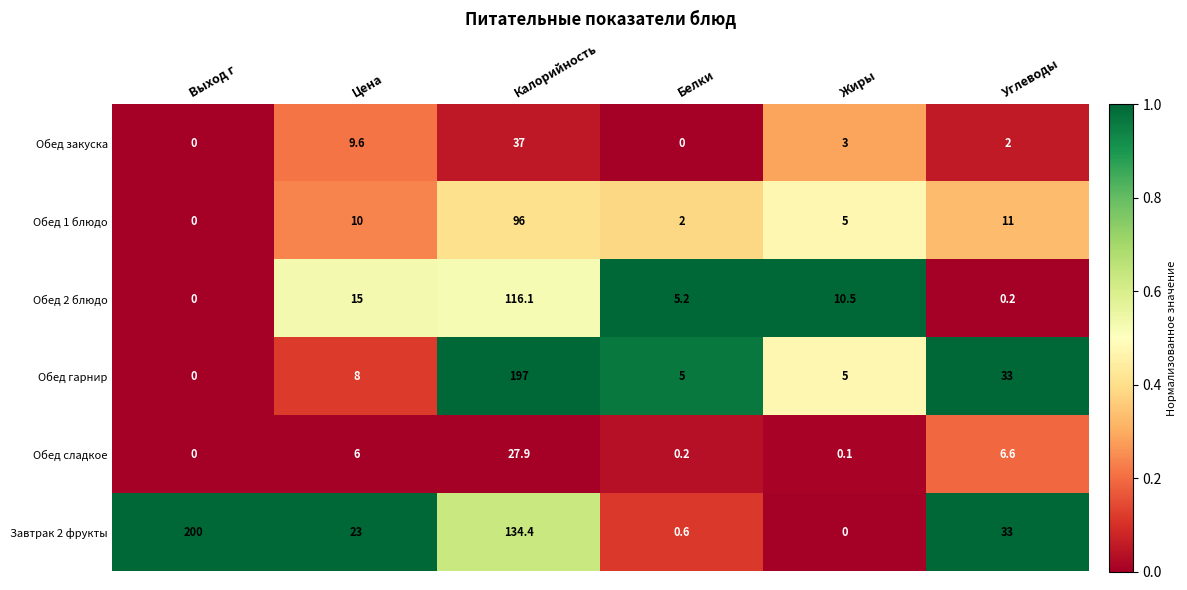

What is the difference between the maximum and minimum values in the Обед гарнир series?

197.0